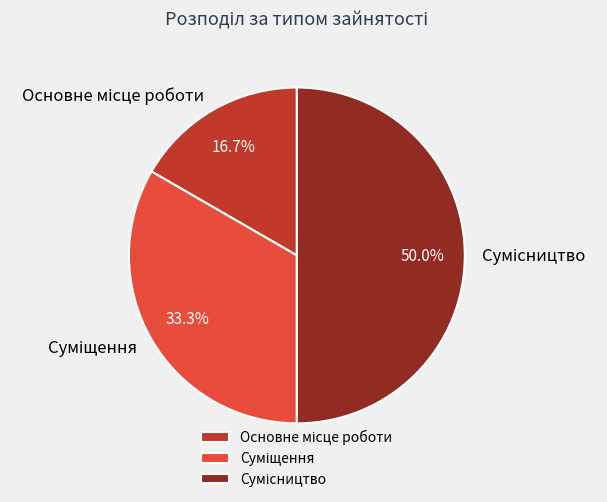

Is there a majority slice in this chart?

No